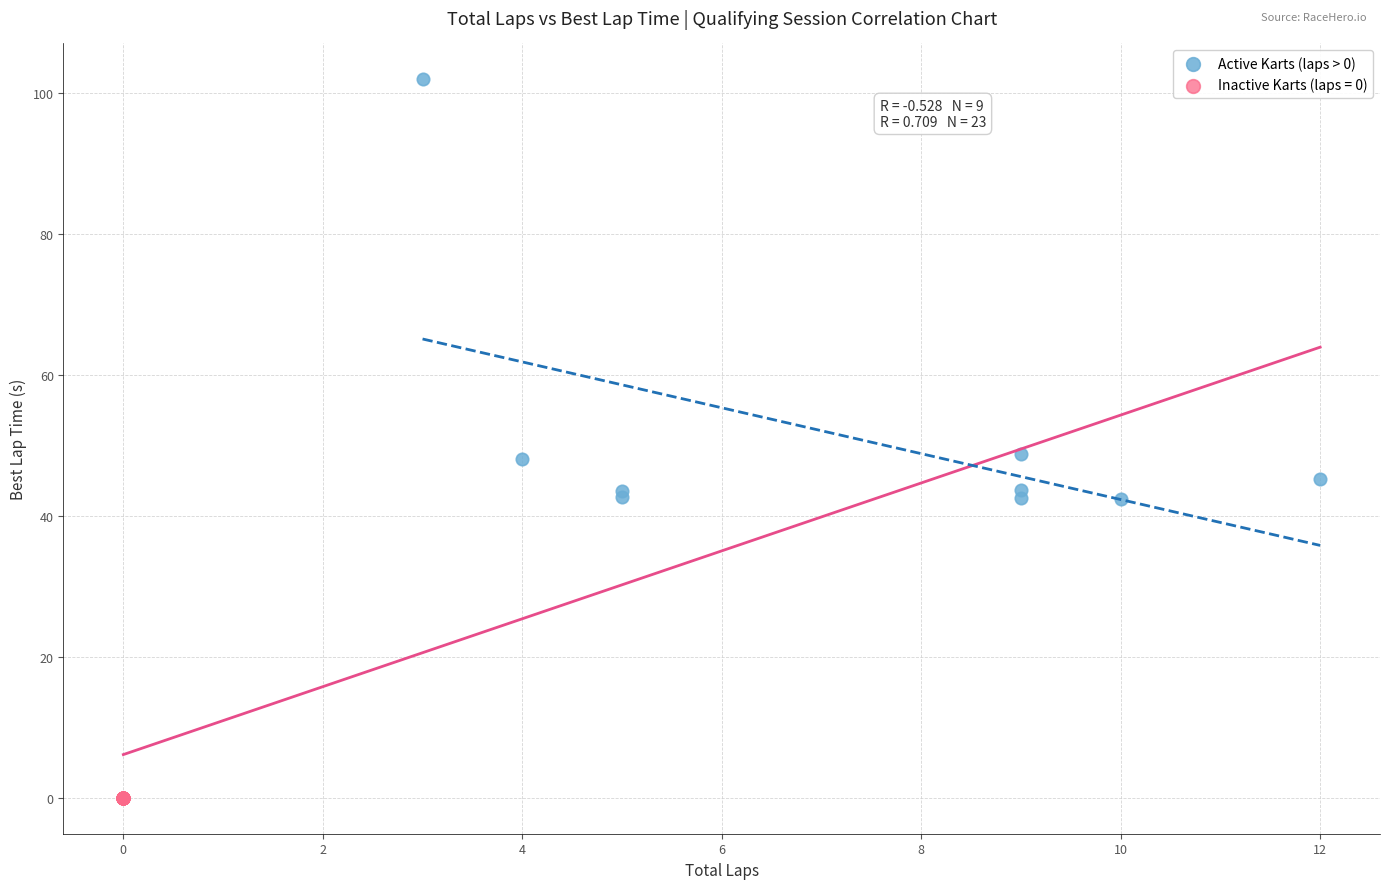

Which series reaches the minimum Y coordinate?

Inactive Karts (laps = 0)